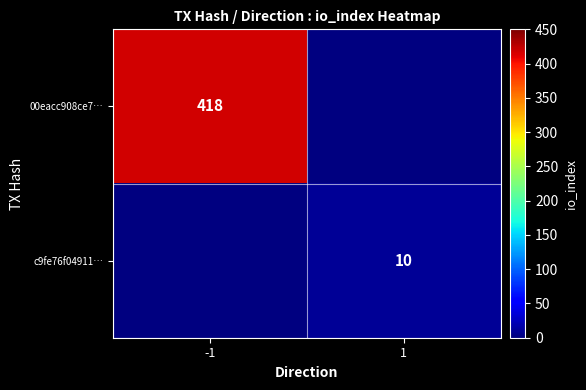

The value of c9fe76f04911… at 1 is 10. True or false?

True